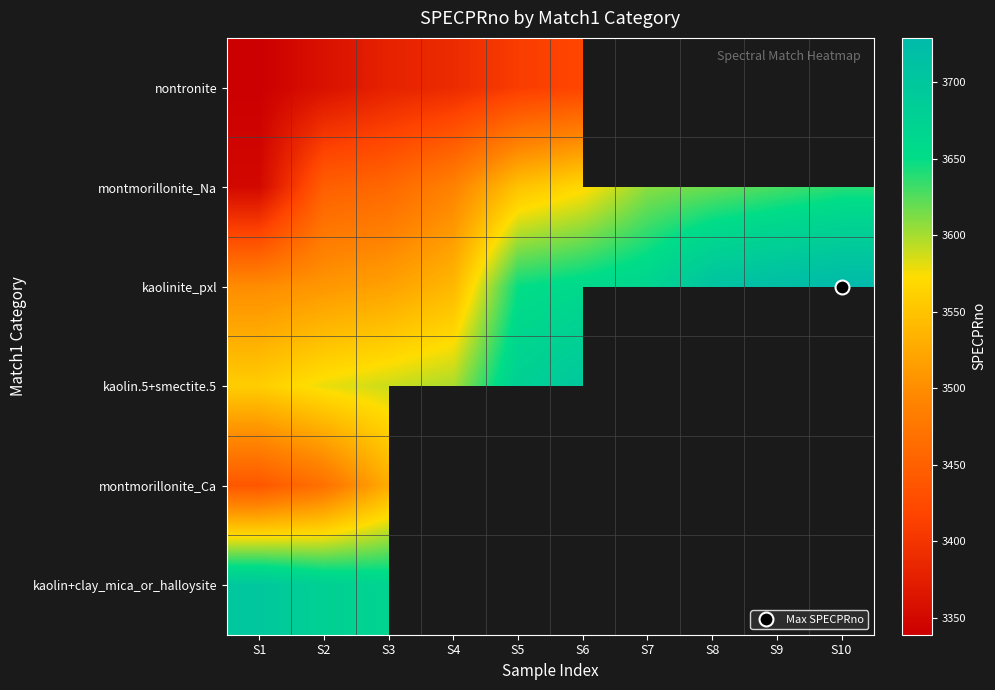

At how many categories does at least one series exceed 3692?

5